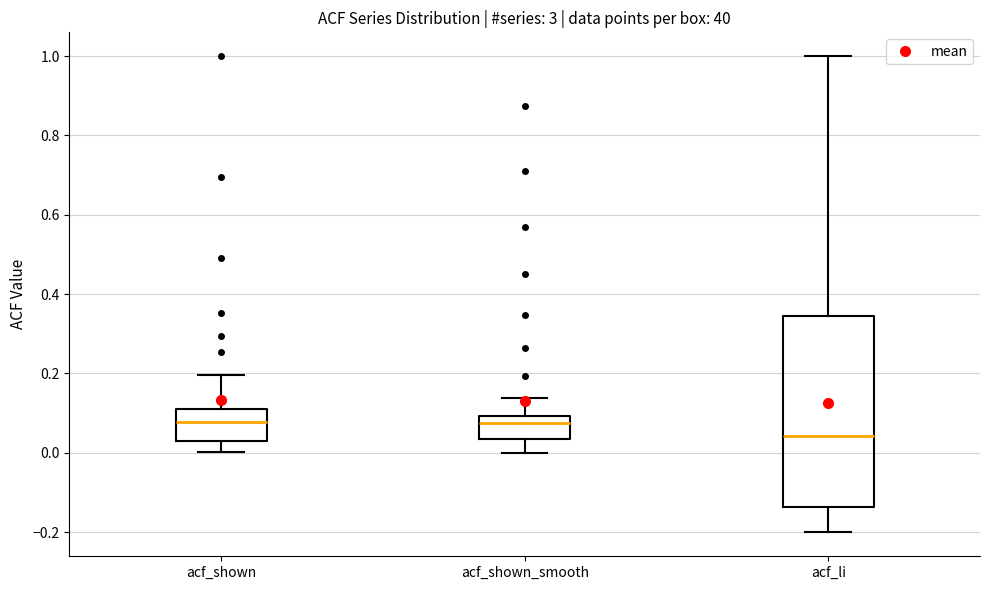

Reading left to right, transcribe this box plot: for each box, give where its median line is, the range the box spans, and where its two whiskers end, as read against the y-axis. The values are not printed on the chart, so give them approximately, as read against the axis.

acf_shown: median 0.08, box 0.02 to 0.12, whiskers 0.00 to 0.20
acf_shown_smooth: median 0.08, box 0.04 to 0.10, whiskers 0.00 to 0.14
acf_li: median 0.04, box -0.14 to 0.34, whiskers -0.20 to 1.00